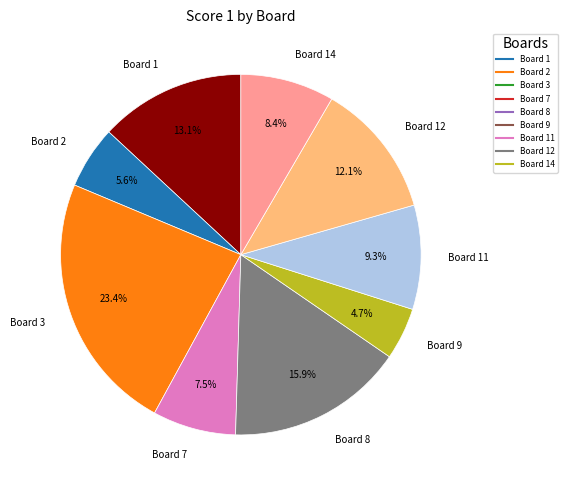

Is there a majority slice in this chart?

No